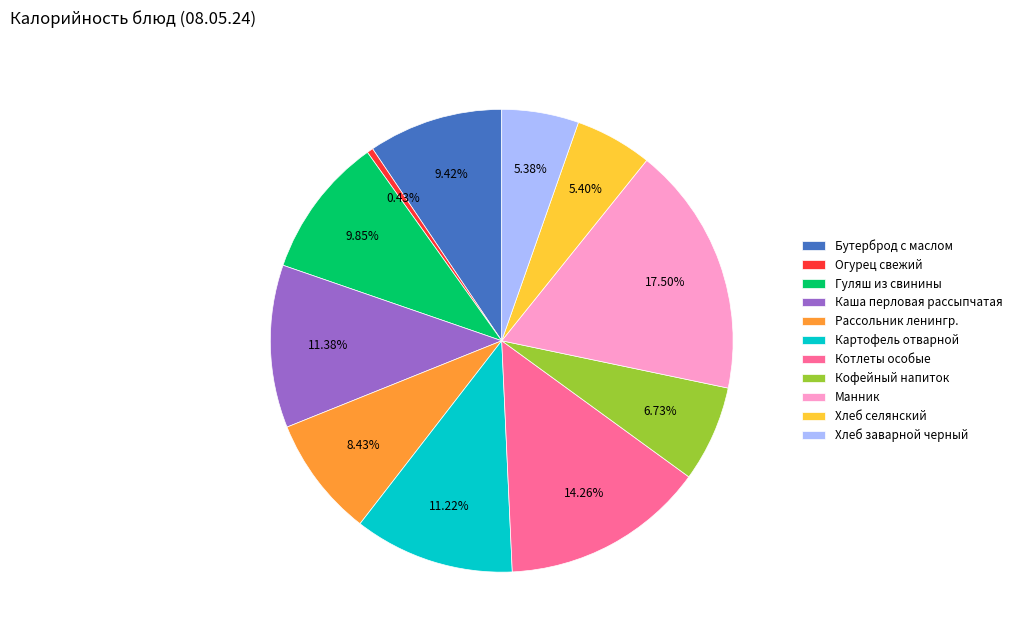

Which has a higher value, Огурец свежий or Котлеты особые?

Котлеты особые